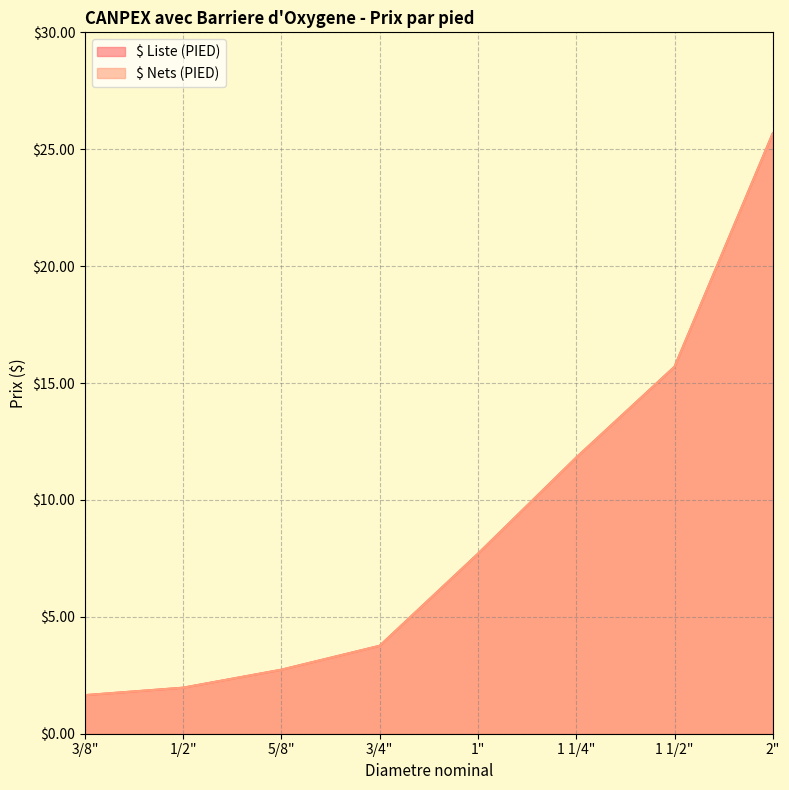

What is the label of the 2nd point from the left?

1/2"